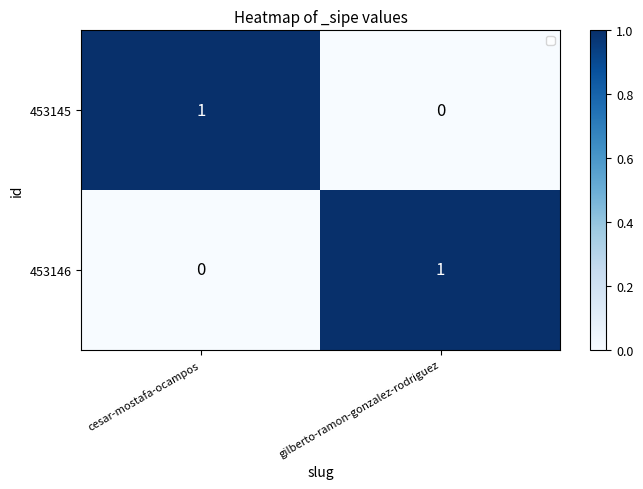

Which category has the highest value in the 453145 series?

cesar-mostafa-ocampos